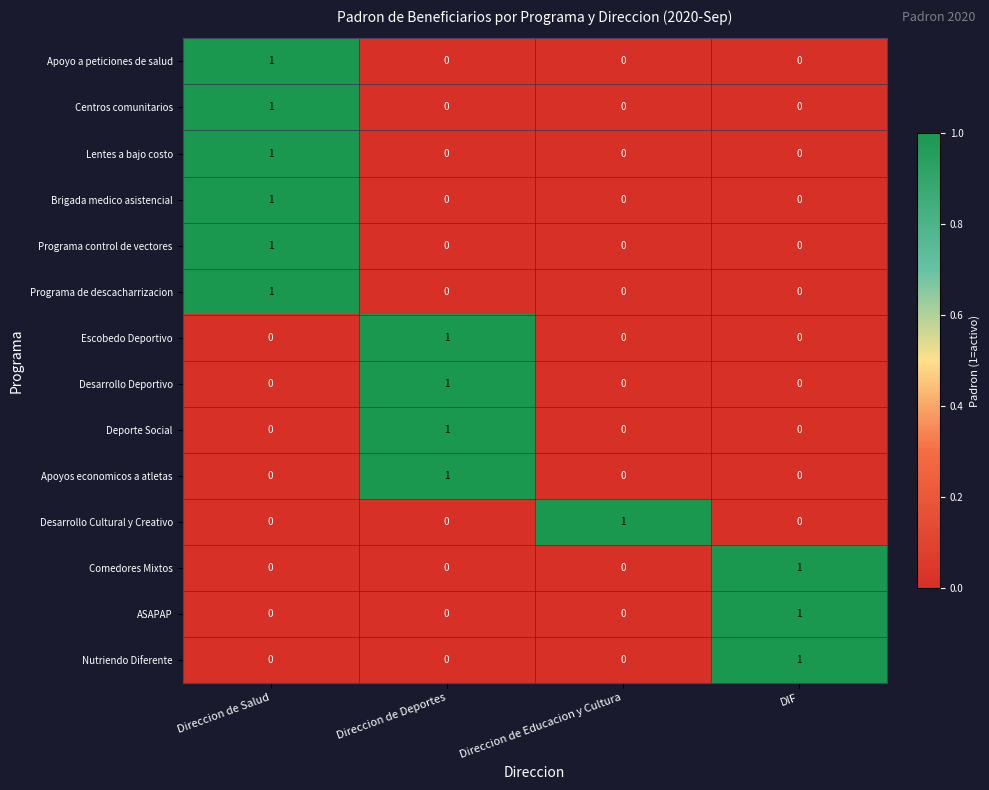

The value of Brigada medico asistencial at Direccion de Deportes is 0. True or false?

True